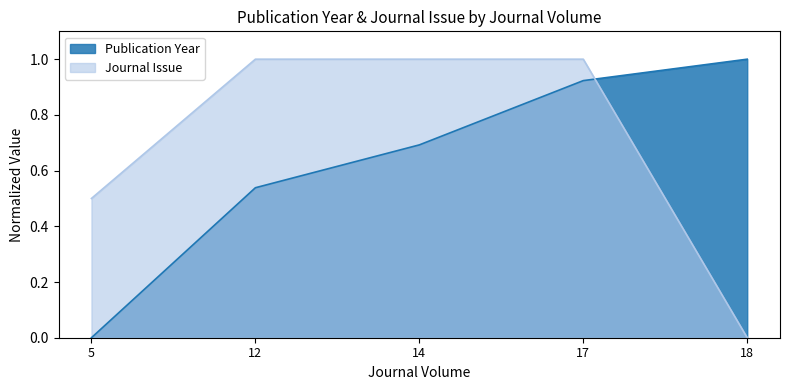

Is the value of Publication Year at 17 greater than the value of Journal Issue at 12?

No